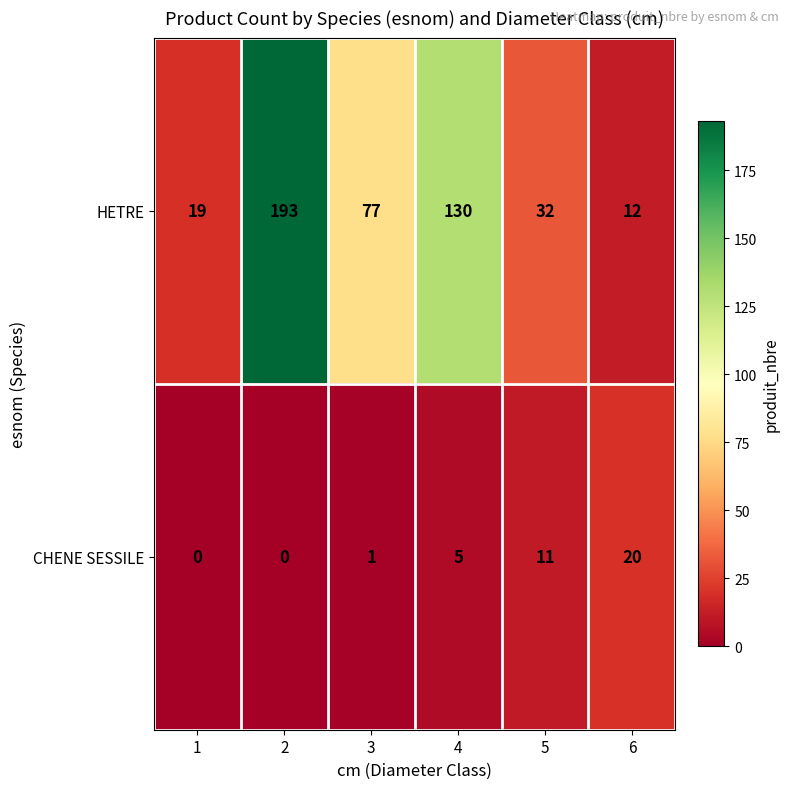

Reading left to right, what are all the values shown in this chart?

HETRE: 1=19	2=193	3=77	4=130	5=32	6=12
CHENE SESSILE: 1=0	2=0	3=1	4=5	5=11	6=20